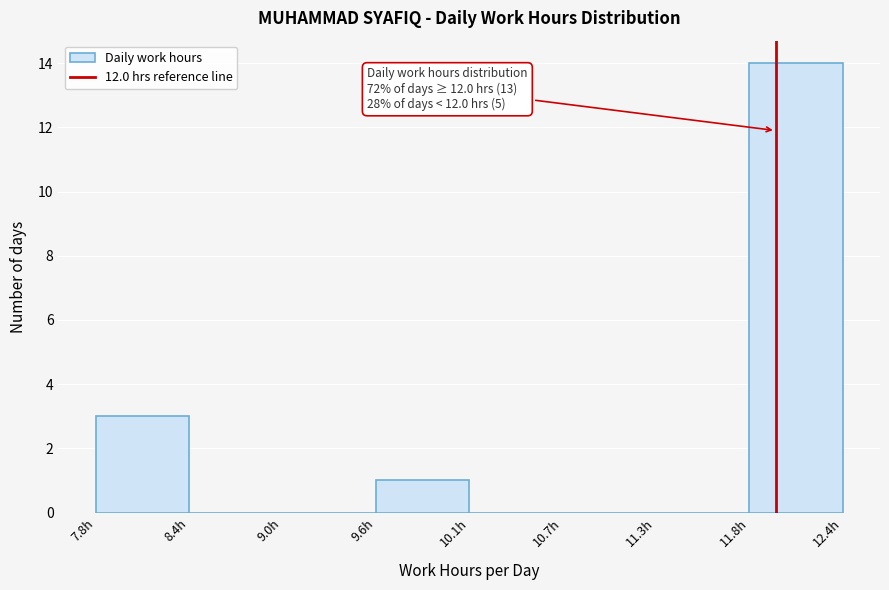

Which range on the x-axis has the tallest bar?

11.8 to 12.4